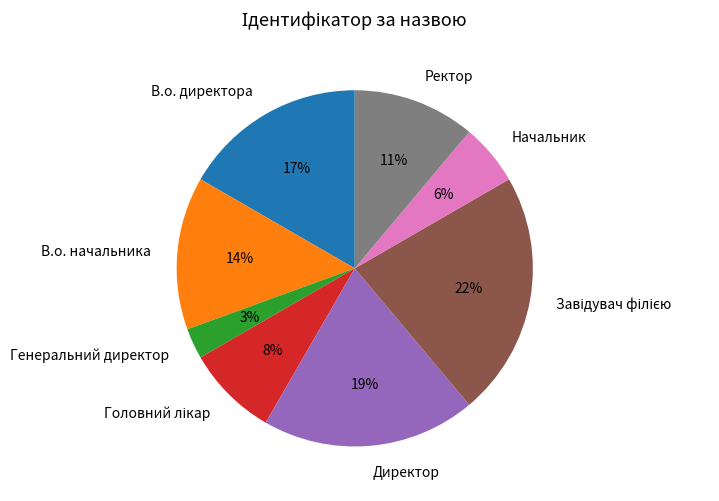

Is there a majority slice in this chart?

No